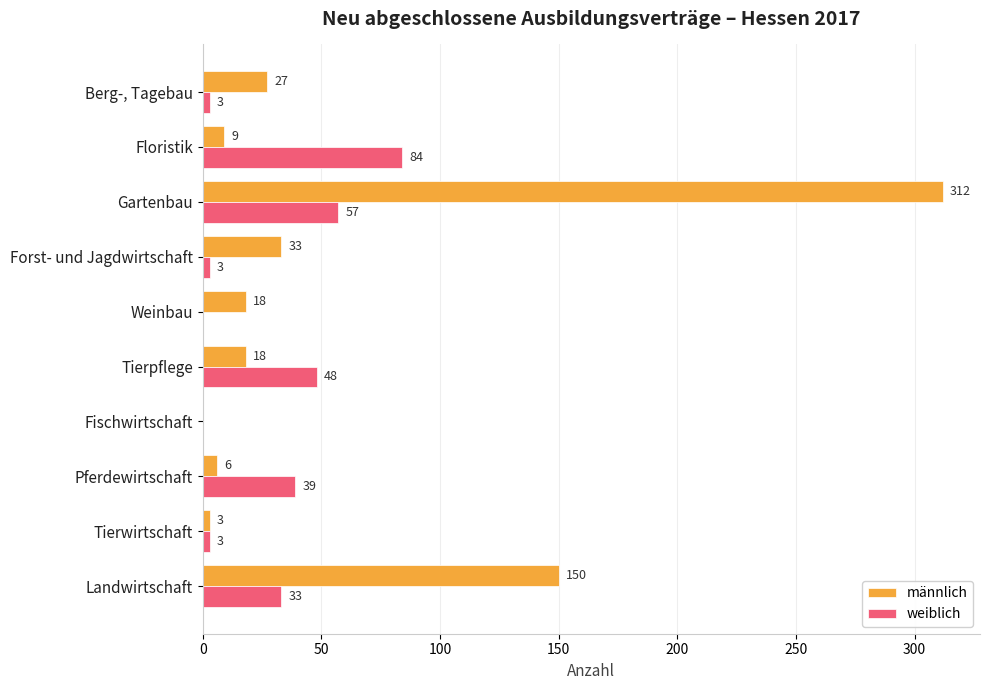

What is the maximum value for weiblich?

84